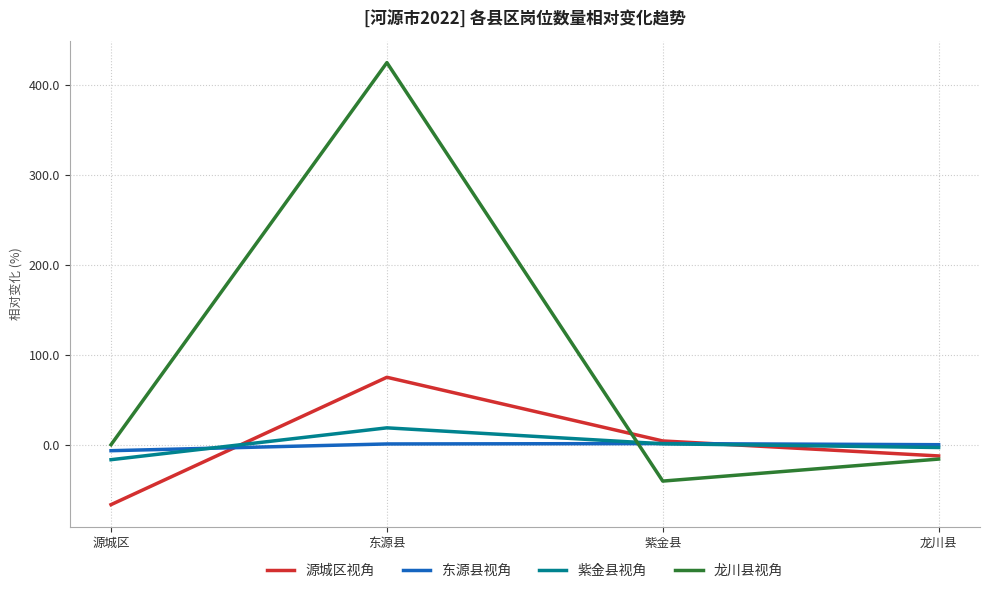

Is the value of 源城区视角 at 紫金县 greater than the value of 紫金县视角 at 东源县?

No